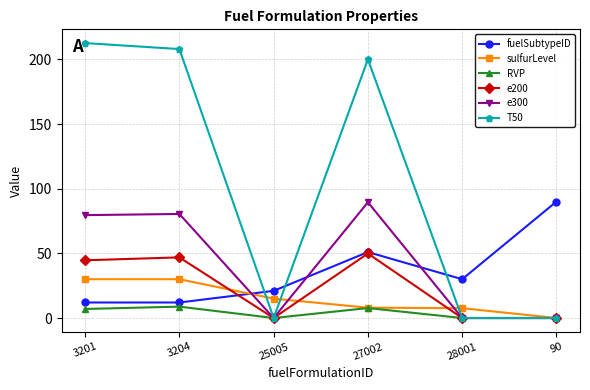

How many data points does each series have?

6